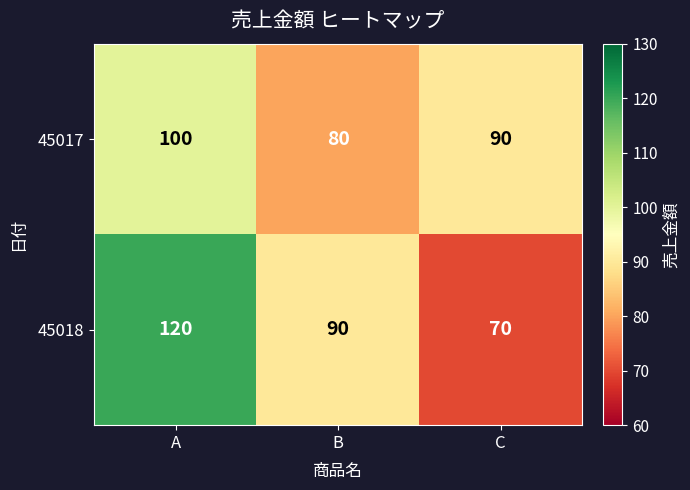

Which category has the highest value across all series?

A